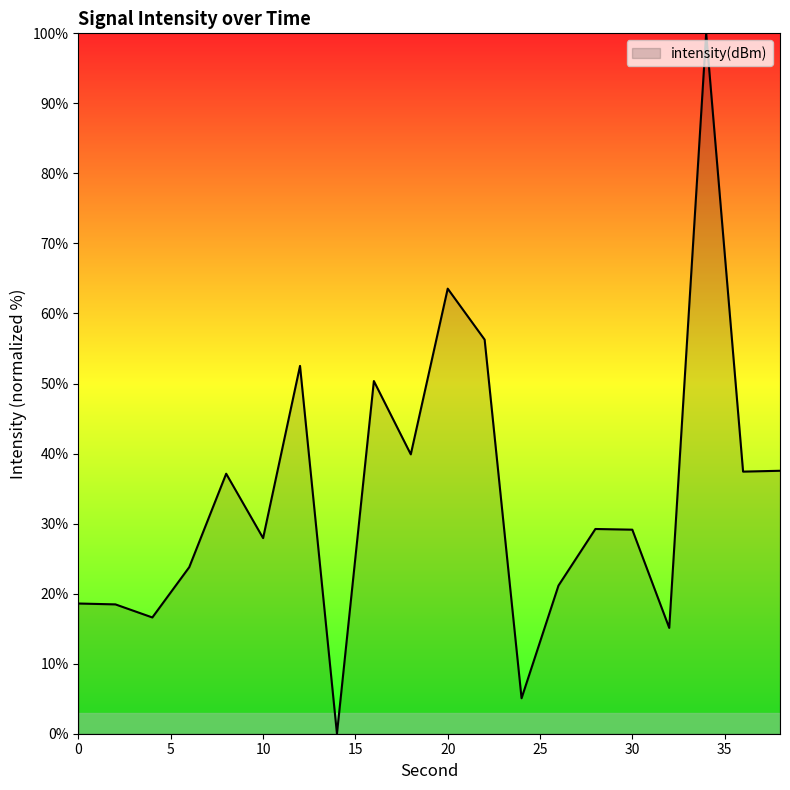

What is the greatest value displayed?

100.0